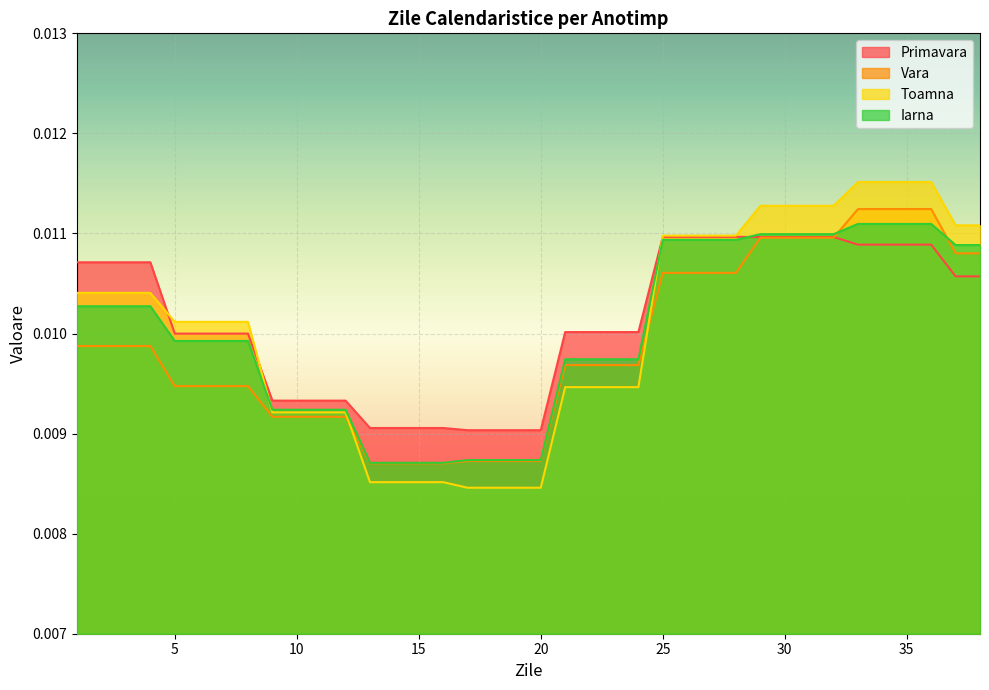

List the labels in order of Vara value, largest first.

33, 34, 35, 36, 29, 30, 31, 32, 37, 38, 25, 26, 27, 28, 1, 2, 3, 4, 21, 22, 23, 24, 5, 6, 7, 8, 9, 10, 11, 12, 17, 18, 19, 20, 13, 14, 15, 16